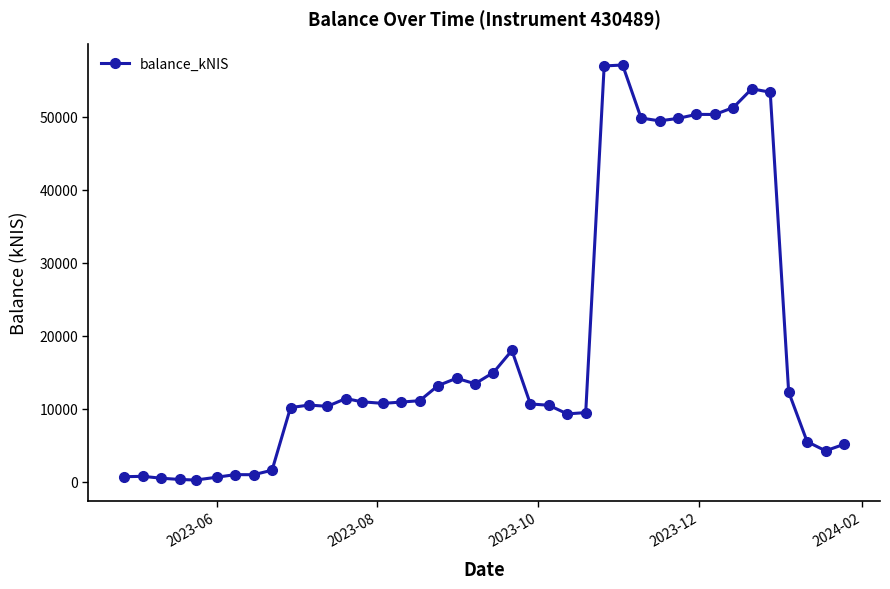

What is the value of the 27th point from the left?

56939.3